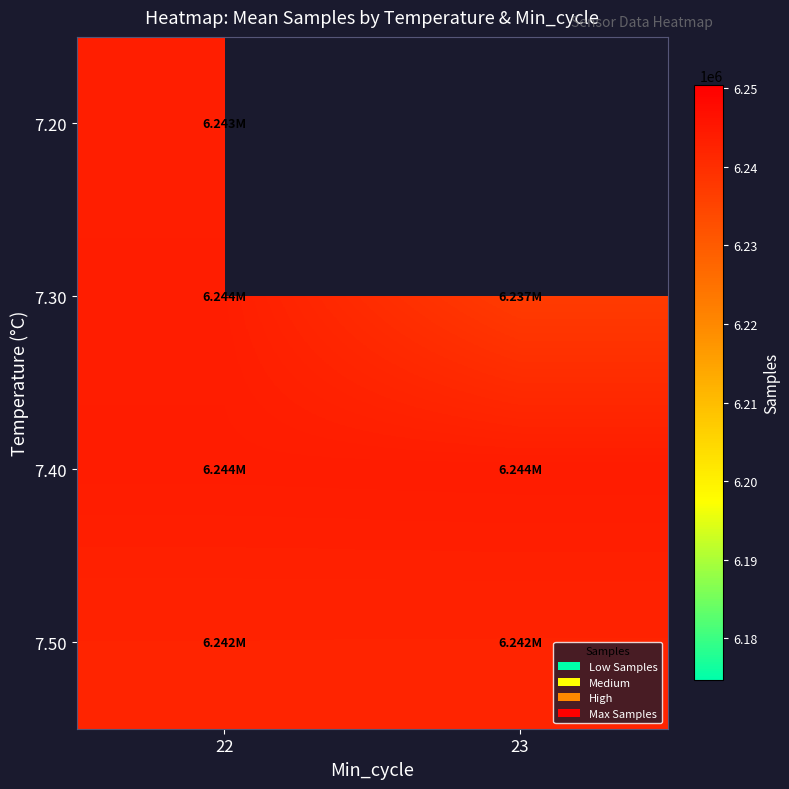

What is the average value of the 7.40 series?

6244088.2